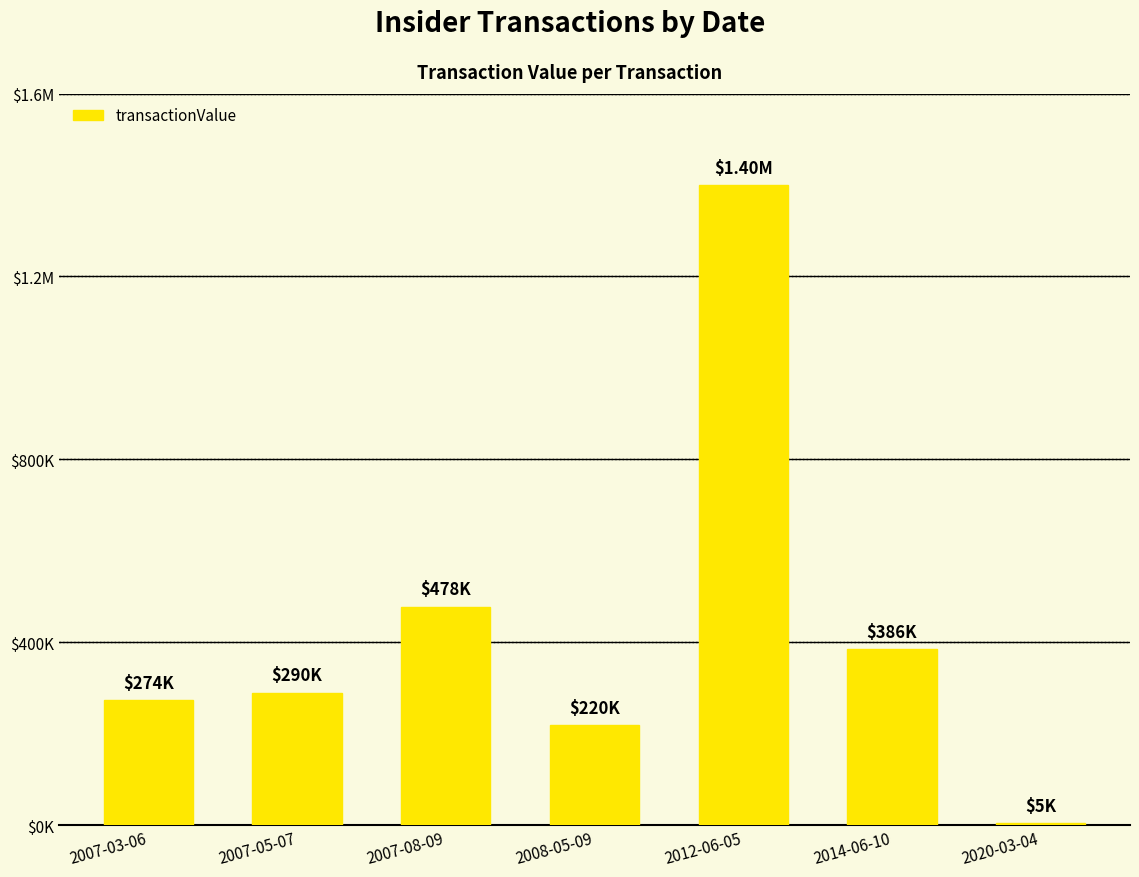

What is the ratio of the value at 2014-06-10 to the value at 2008-05-09?

1.8